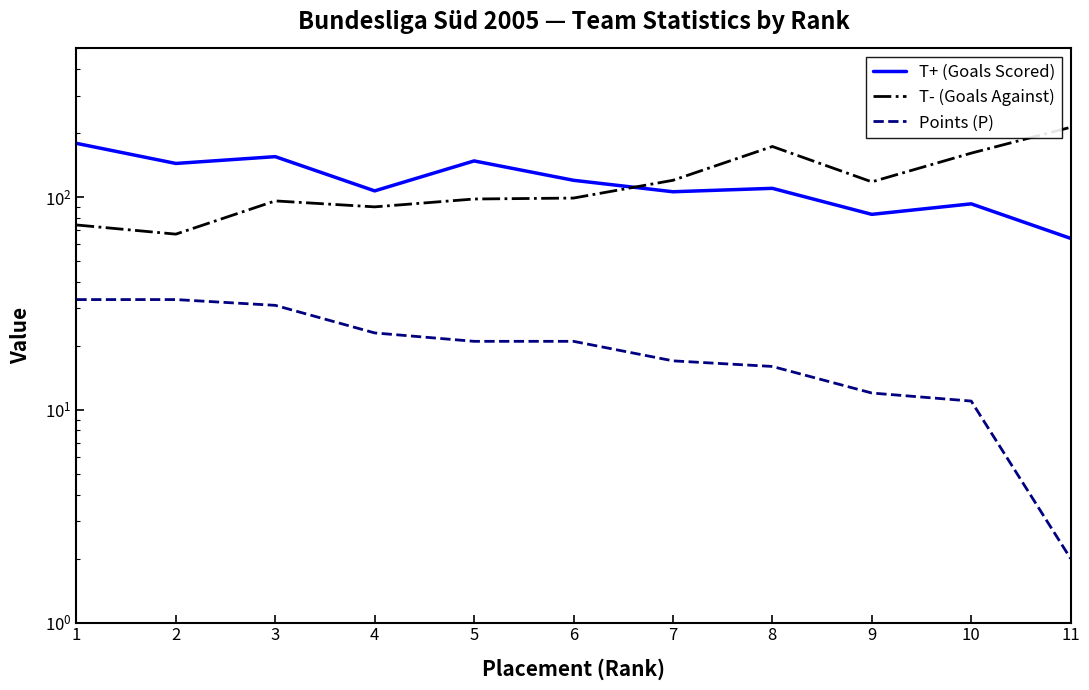

List the labels in order of Points (P) value, smallest first.

11, 10, 9, 8, 7, 5, 6, 4, 3, 1, 2